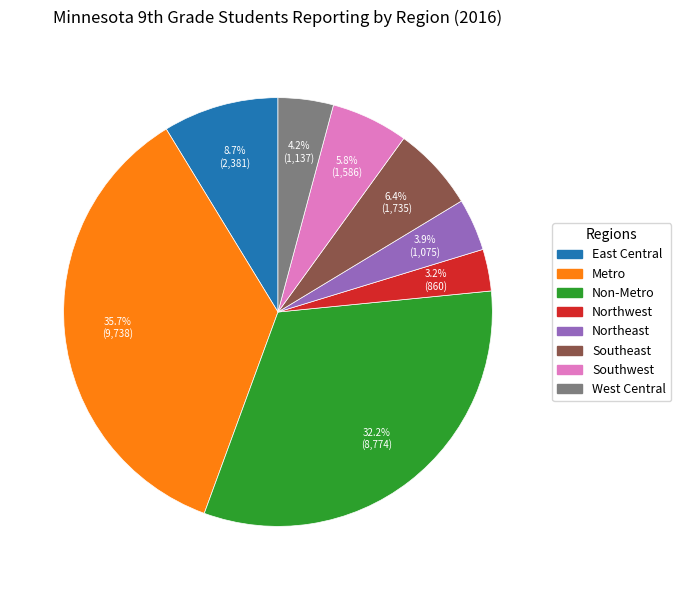

To the nearest percent, what portion does Non-Metro represent?

32%